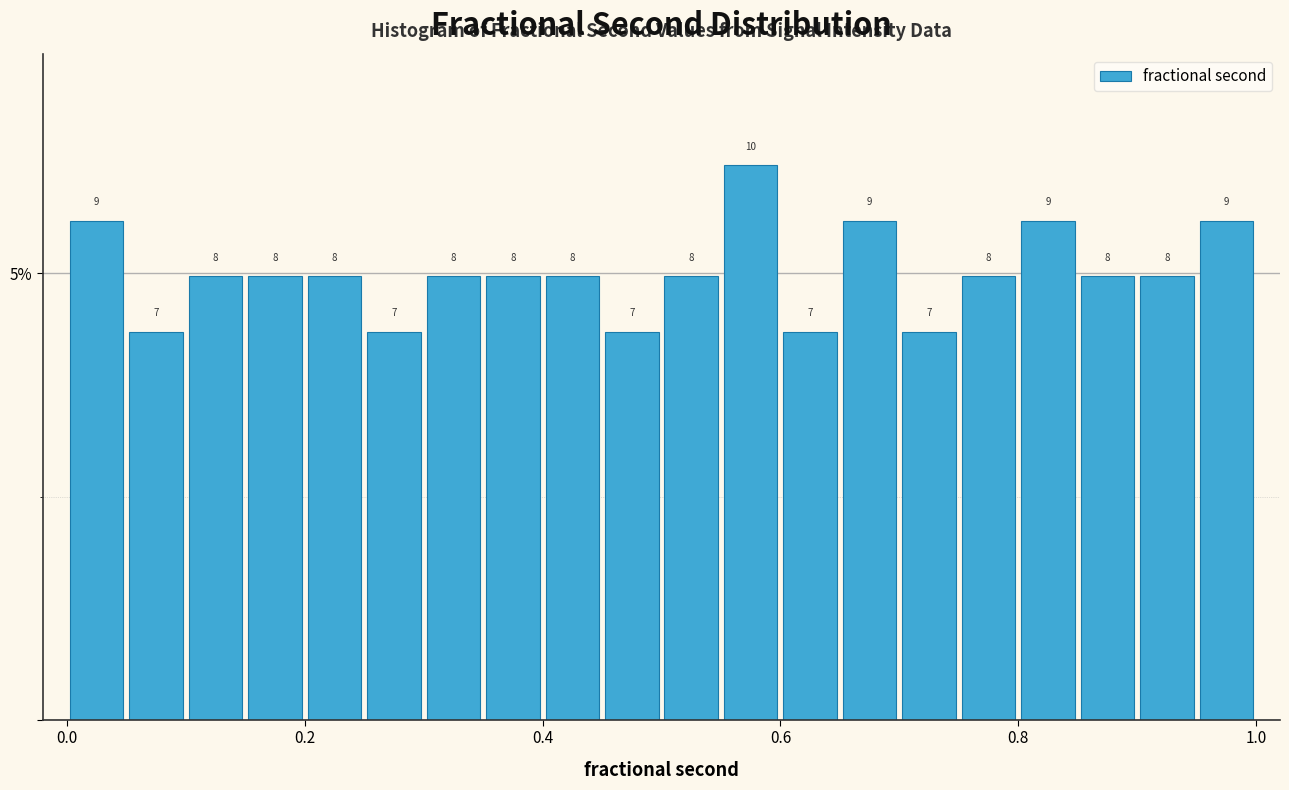

Around what value on the x-axis is the tallest bar? Give the approximate position of its centre, as read against the axis.

0.58